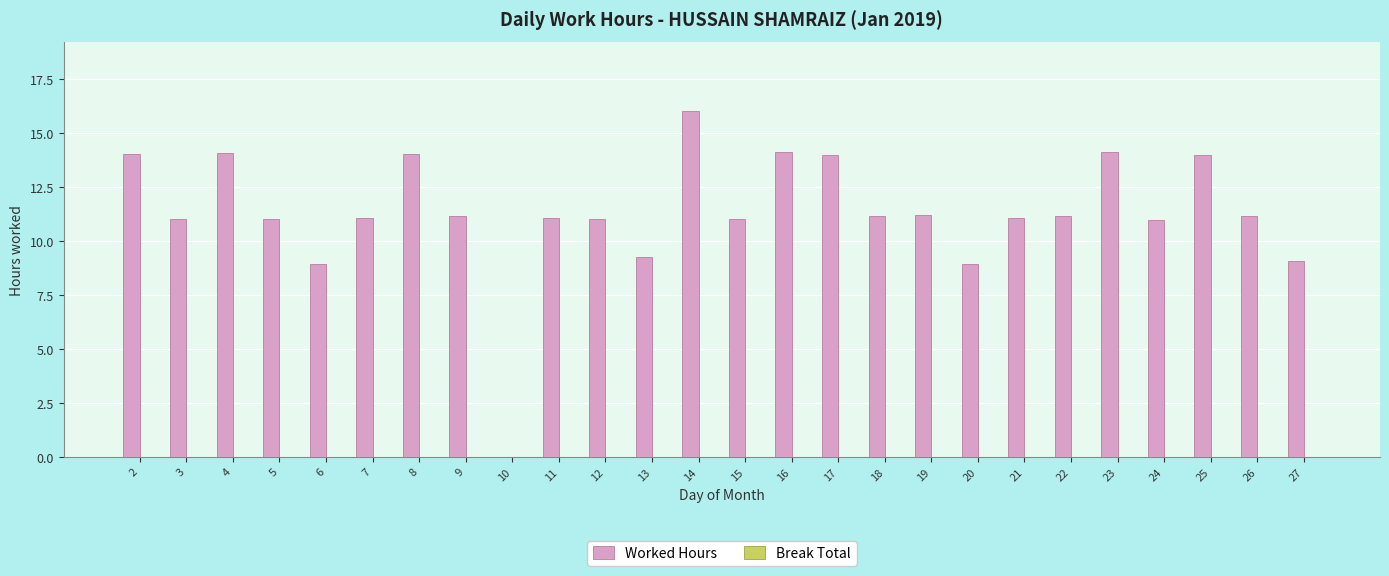

What is the sum of the values at 12 and 15?

22.0